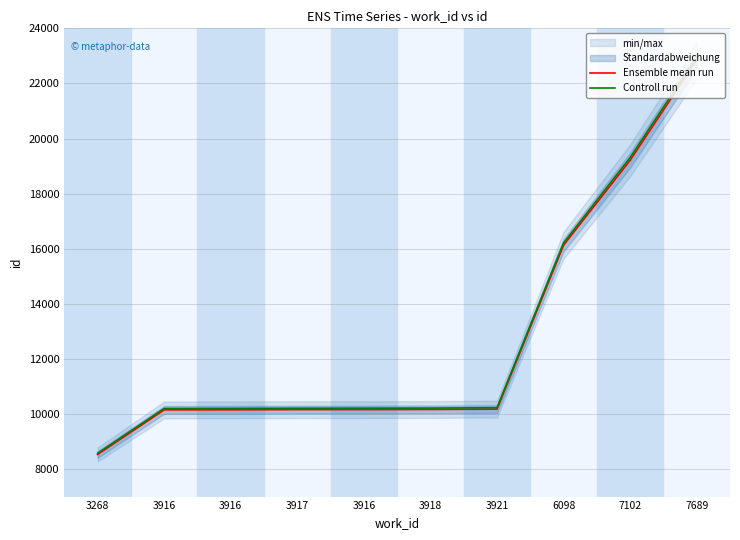

At which label does Ensemble mean run reach its peak?

7689